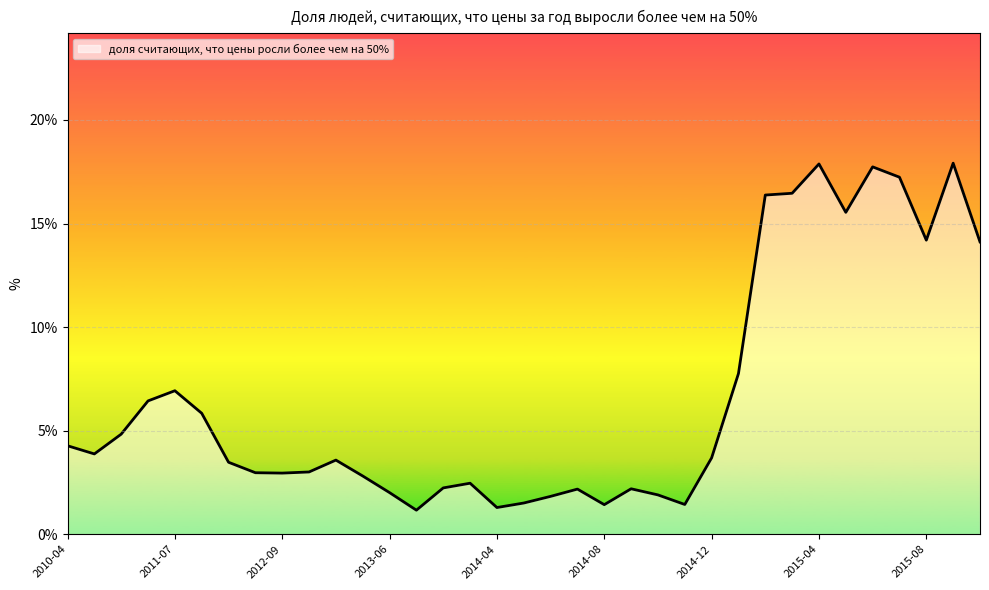

What is the difference between the maximum and minimum values?

16.8